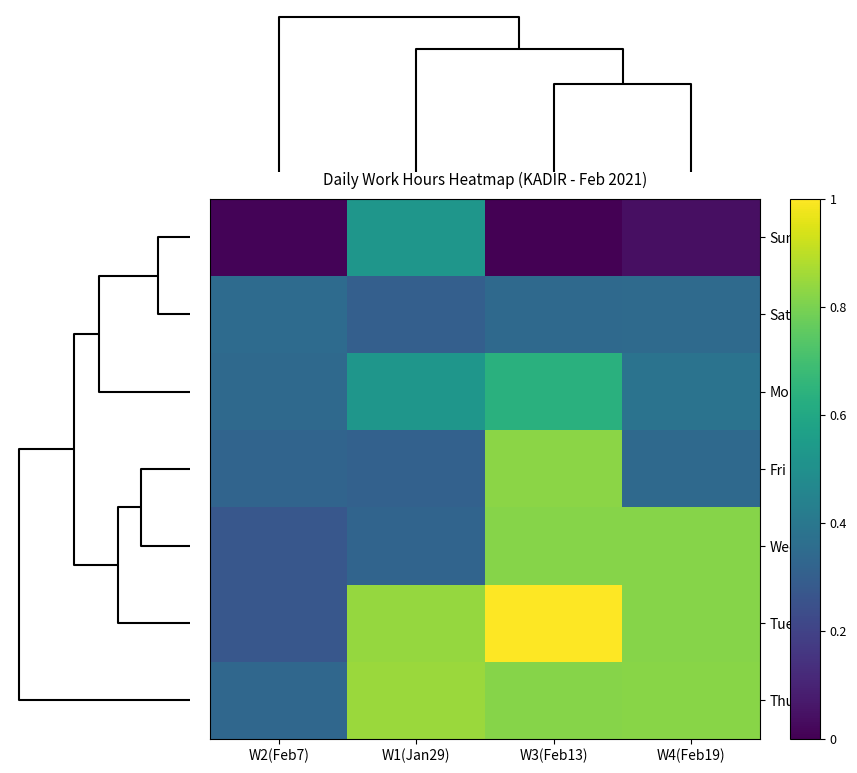

Reading left to right, extract all data points from this chart.

Sun: W2(Feb7)=0.0	W1(Jan29)=0.5	W3(Feb13)=0.0	W4(Feb19)=0.0
Sat: W2(Feb7)=0.3	W1(Jan29)=0.3	W3(Feb13)=0.3	W4(Feb19)=0.3
Mon: W2(Feb7)=0.3	W1(Jan29)=0.5	W3(Feb13)=0.6	W4(Feb19)=0.4
Fri: W2(Feb7)=0.3	W1(Jan29)=0.3	W3(Feb13)=0.8	W4(Feb19)=0.3
Wed: W2(Feb7)=0.3	W1(Jan29)=0.3	W3(Feb13)=0.8	W4(Feb19)=0.8
Tue: W2(Feb7)=0.3	W1(Jan29)=0.8	W3(Feb13)=1.0	W4(Feb19)=0.8
Thu: W2(Feb7)=0.3	W1(Jan29)=0.8	W3(Feb13)=0.8	W4(Feb19)=0.8